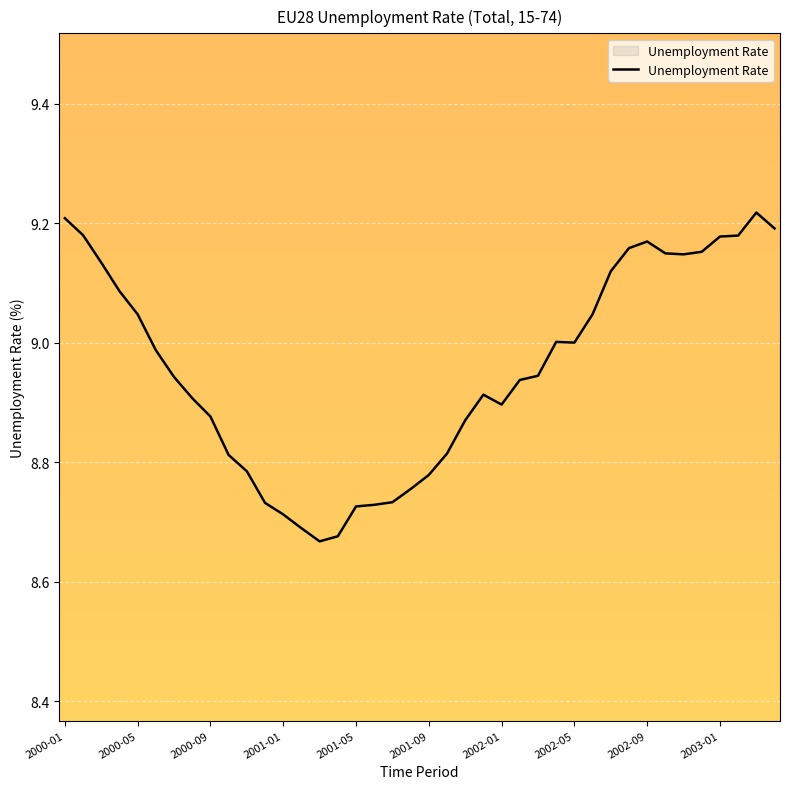

What is the difference between the maximum and minimum values?

0.6